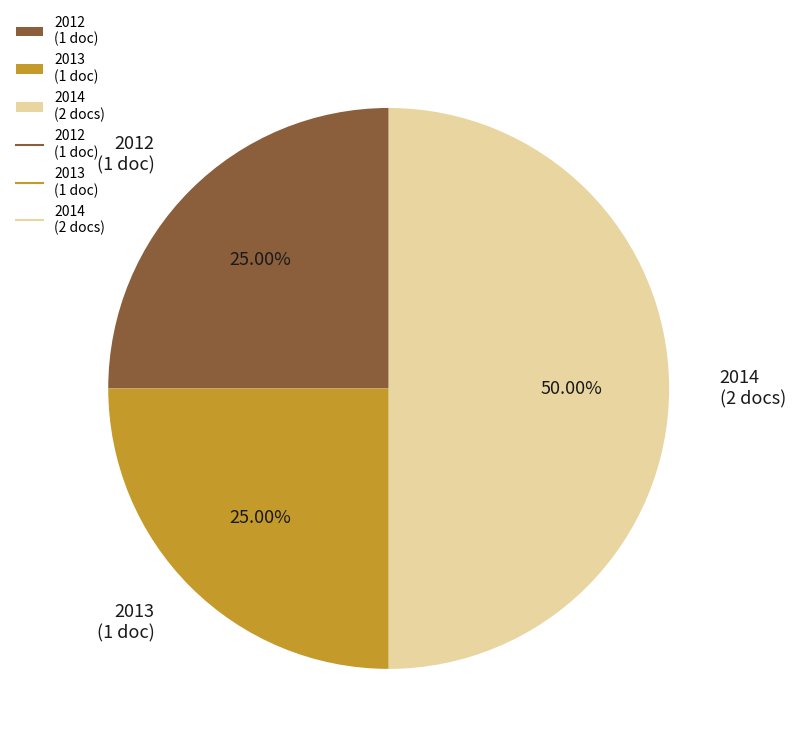

Which has a higher value, 2012 (1 doc) or 2014 (2 docs)?

2014 (2 docs)